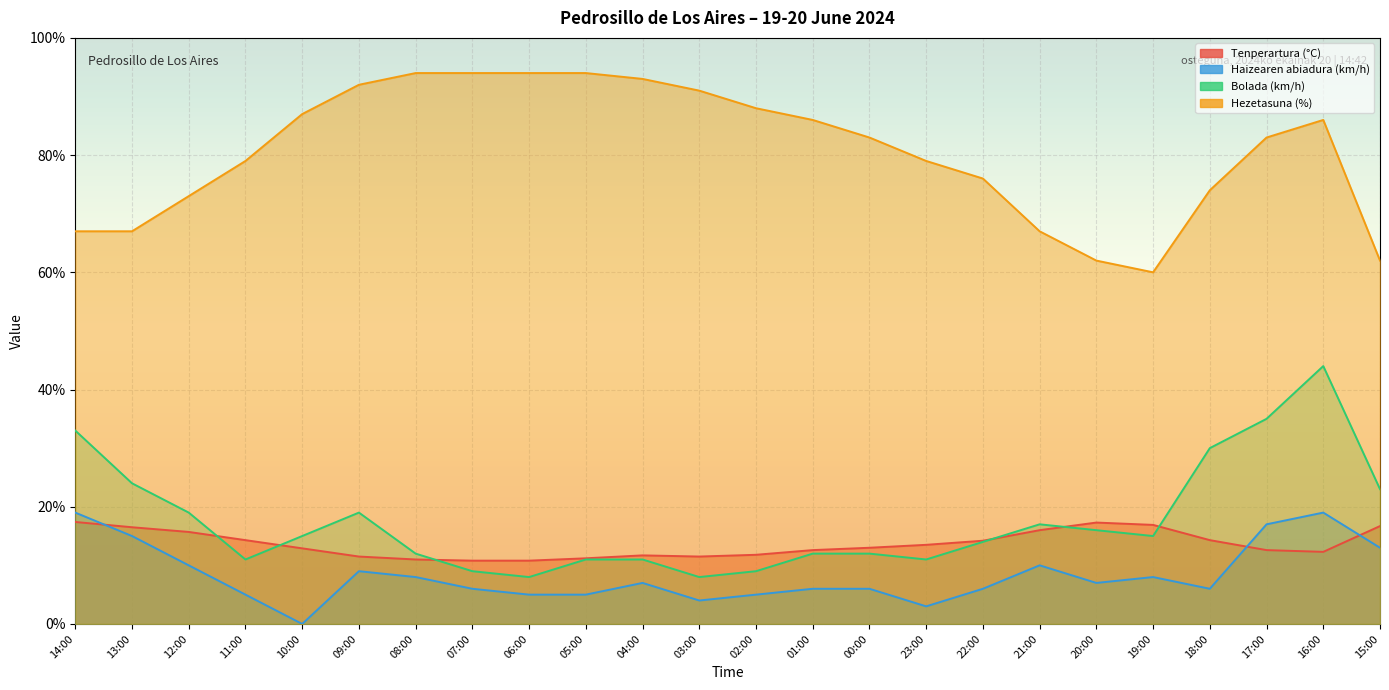

True or false: Bolada (km/h) and Tenperartura (°C) intersect in this chart.

True